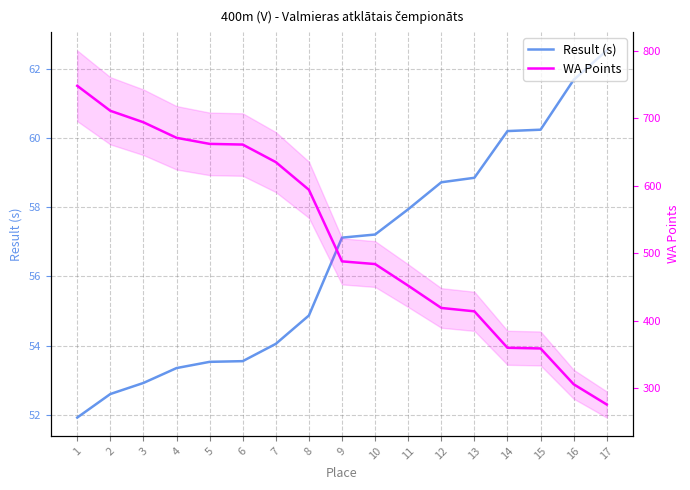

List the labels in order of Result (s) value, largest first.

17, 16, 15, 14, 13, 12, 11, 10, 9, 8, 7, 6, 5, 4, 3, 2, 1